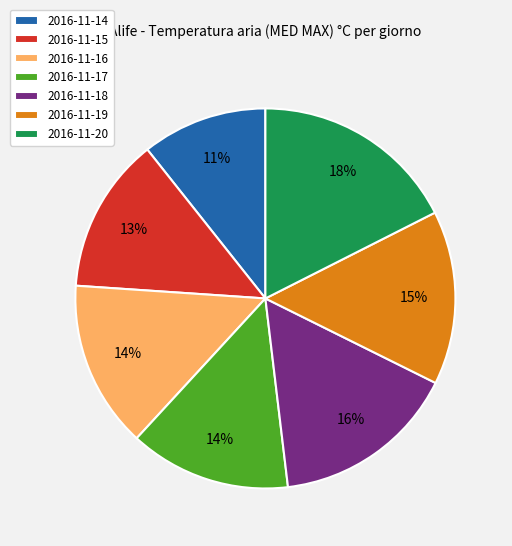

To the nearest percent, what is the difference between the largest and smallest slice percentages?

7%